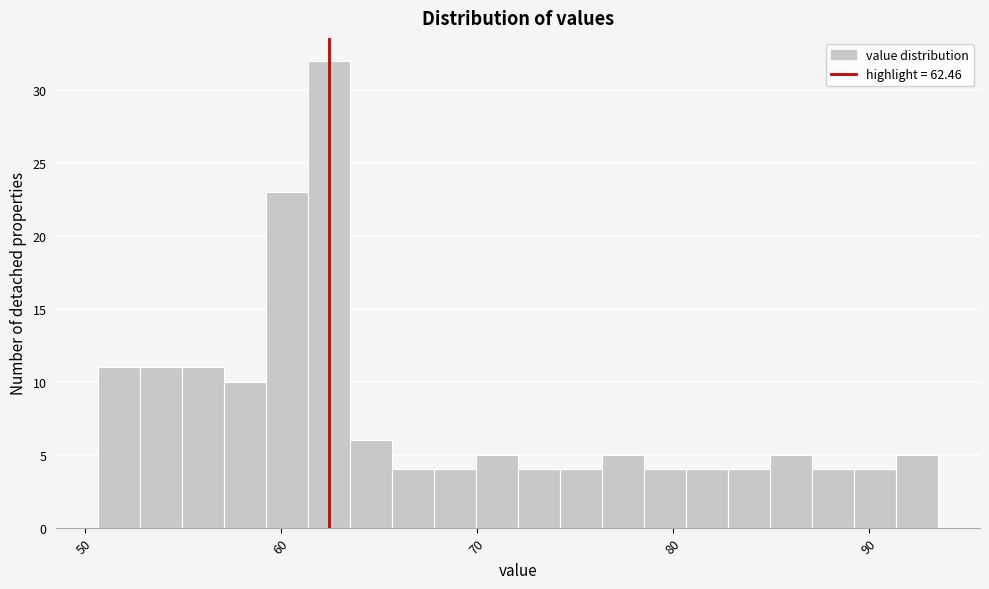

Read against the x-axis, roughly where is the centre of the tallest bar?

62